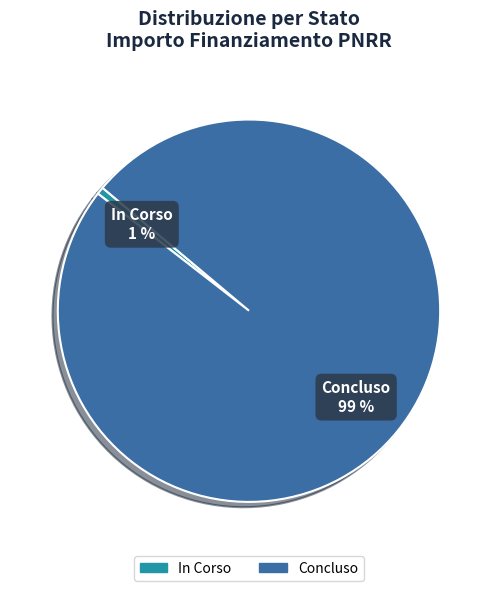

How many slices are in this pie chart?

2